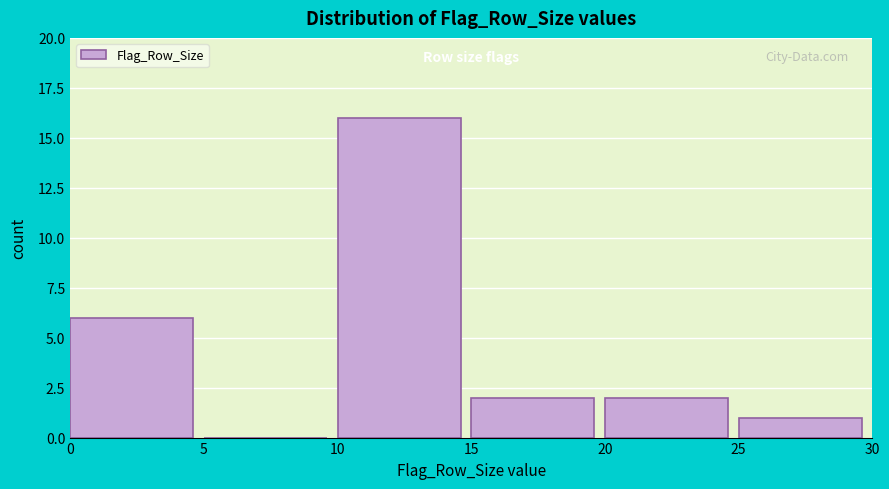

Reading left to right, list every bar in this chart as the range it spans on the x-axis followed by its height. The values are not printed on the chart, so give them approximately, as read against the axis.

0 to 5: 6
5 to 10: 0
10 to 15: 16
15 to 20: 2
20 to 25: 2
25 to 30: 1